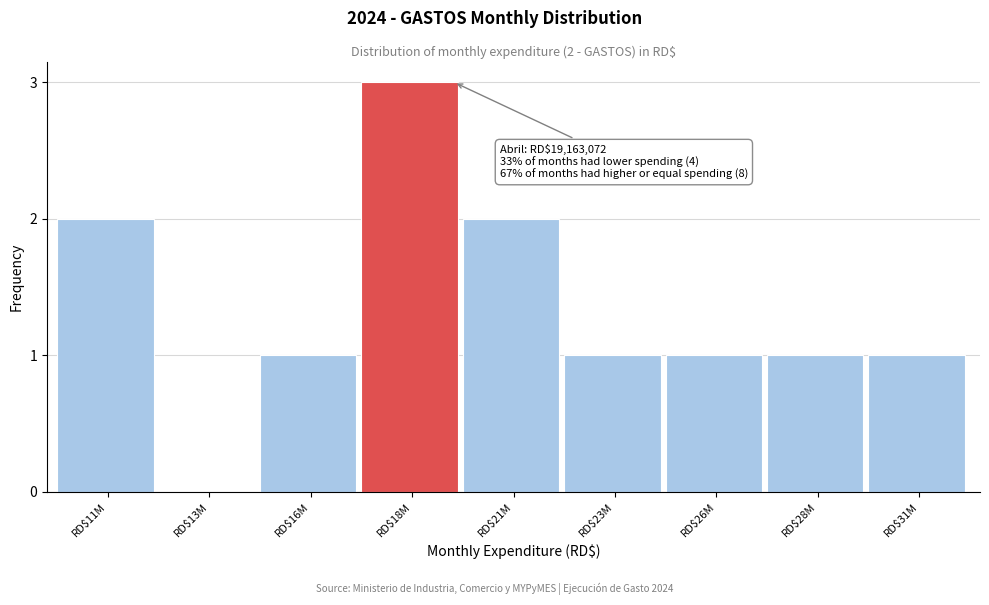

True or false: the data shows 0 at RD$13M.

True